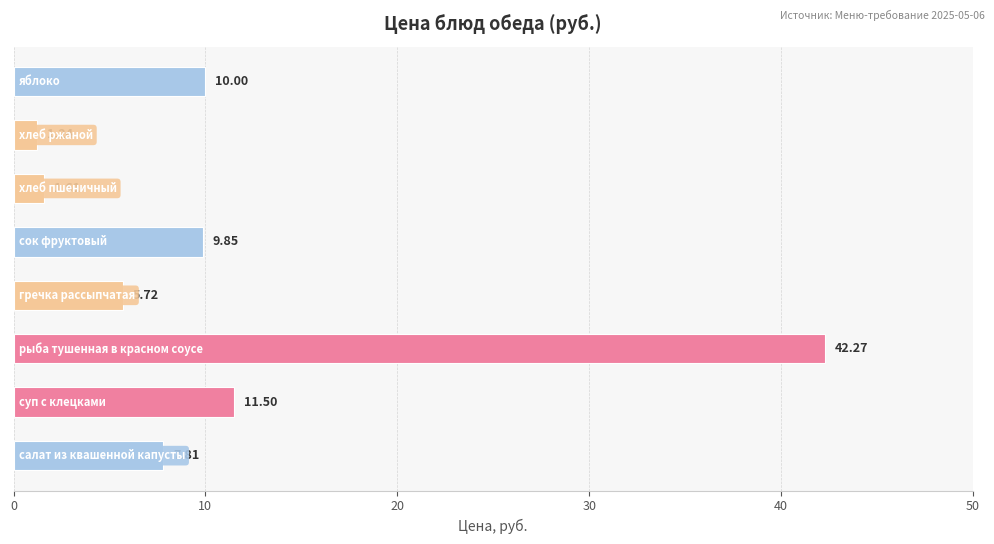

What is the difference between the second highest and minimum values?

10.3